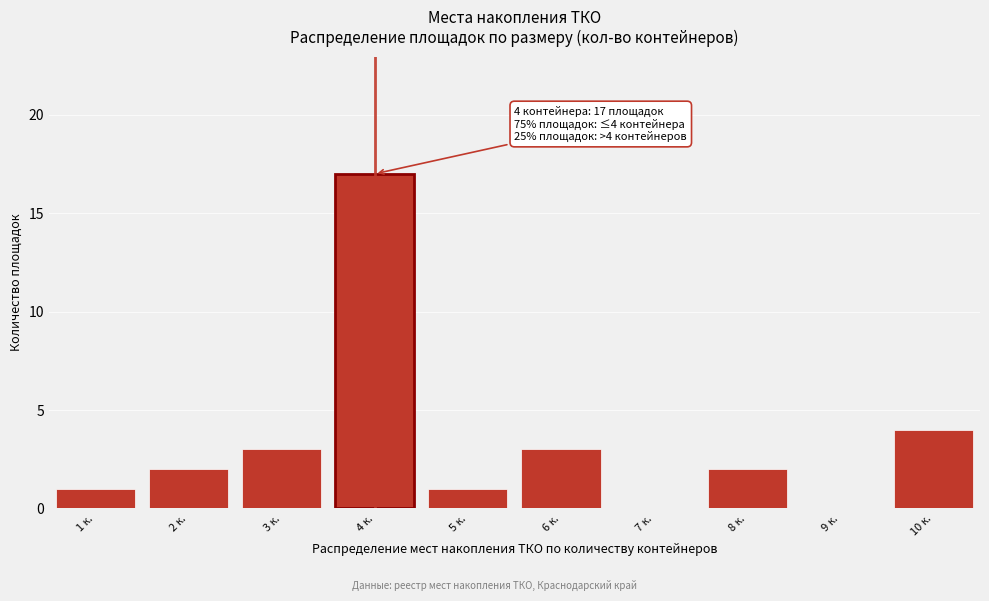

Reading right to left, transcribe all the data shown in this chart.

10 к.=4	9 к.=0	8 к.=2	7 к.=0	6 к.=3	5 к.=1	4 к.=17	3 к.=3	2 к.=2	1 к.=1